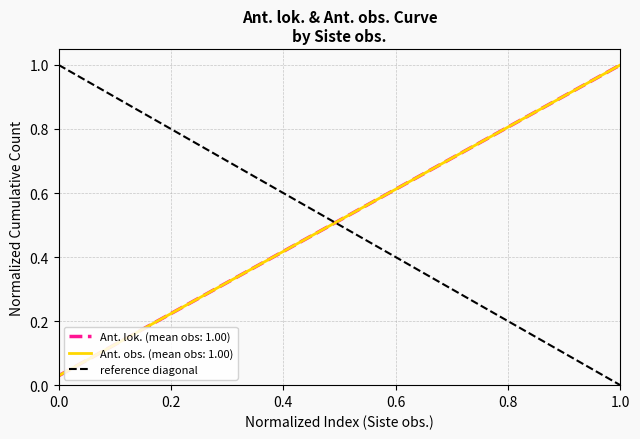

How many data points are less than 1?

1